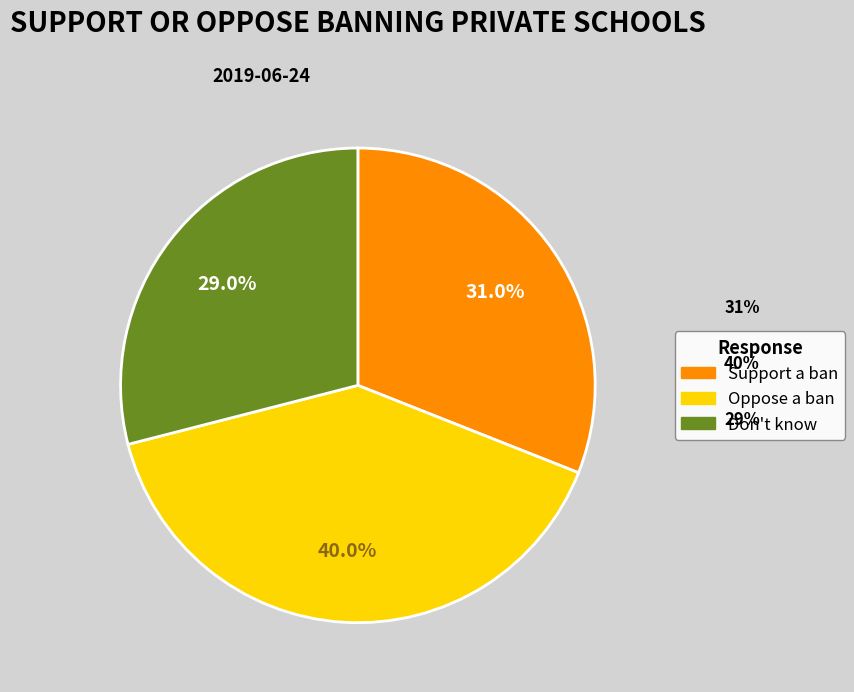

How many segments does this pie chart have?

3